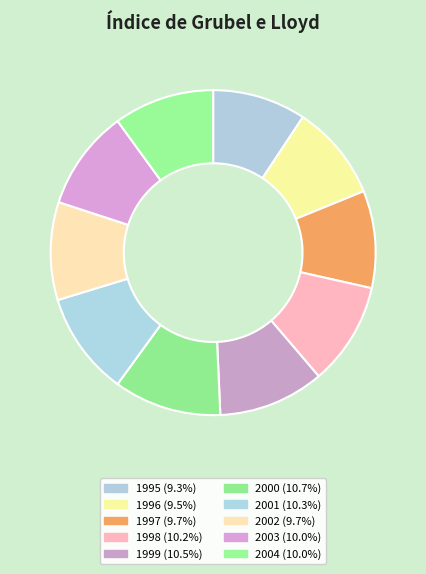

Rank the categories by value from highest to lowest.

2000, 1999, 2001, 1998, 2004, 2003, 2002, 1997, 1996, 1995